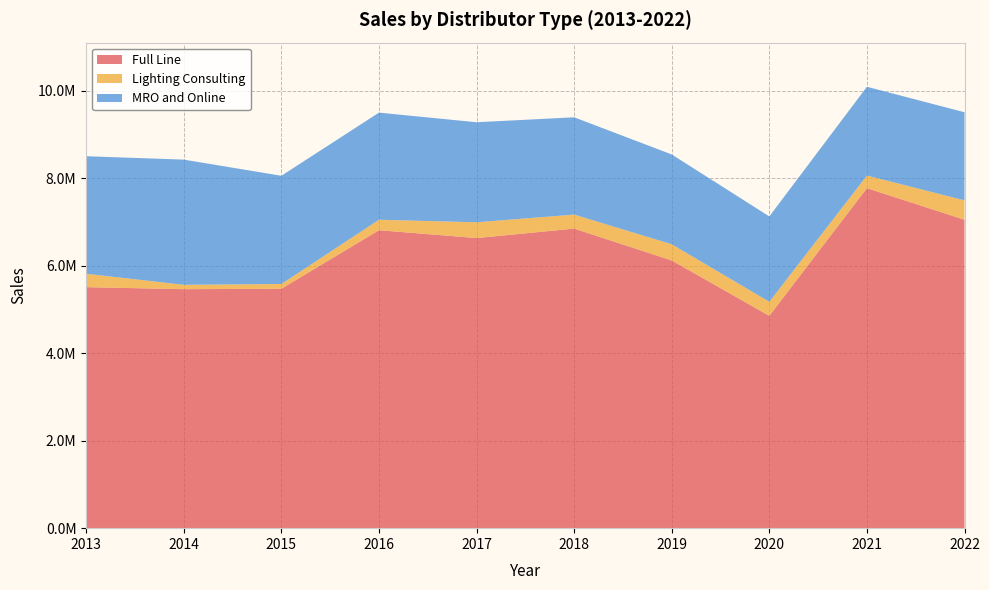

Reading left to right, transcribe all the data shown in this chart.

Full Line: 5508851	5462435	5472776	6810731	6630799	6847238	6118970	4853686	7771855	7049564
Lighting Consulting: 306469	100453	108481	238813	360966	320391	370189	320700	287619	443261
MRO and Online: 2686466	2860912	2473403	2448615	2286547	2223913	2052625	1950930	2029844	2013650